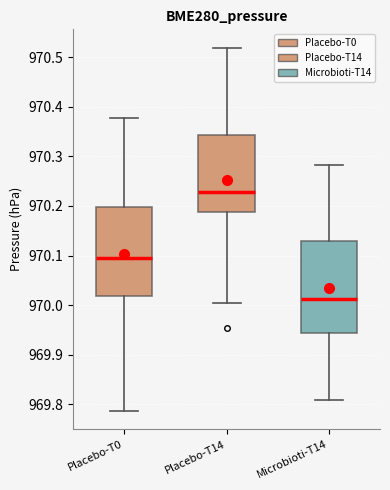

Where is the upper edge of the box for Microbioti-T14 on the y-axis? The values are not printed on the chart, so give them approximately, as read against the axis.

970.13